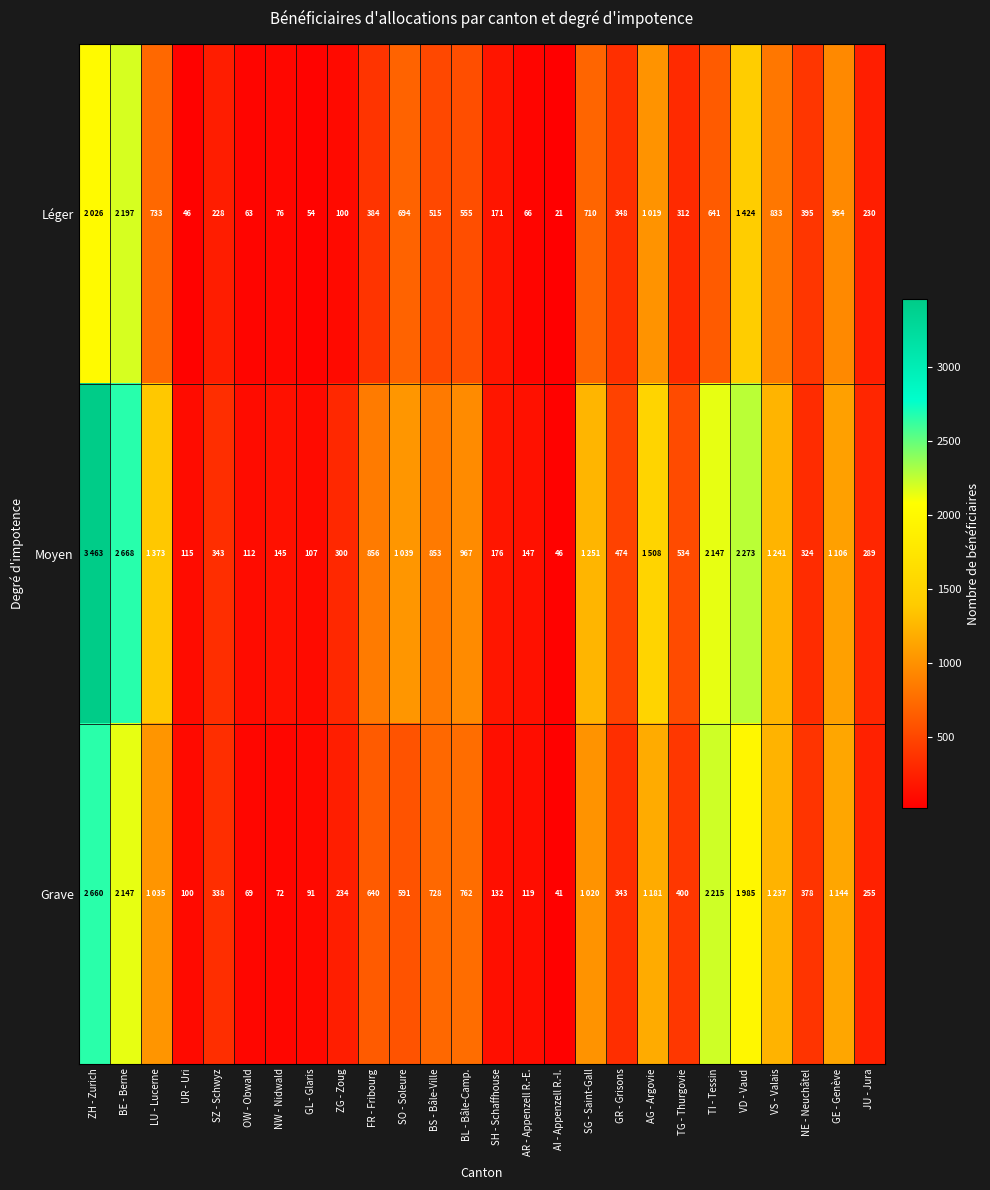

Is it true that Léger equals 230 at JU - Jura?

True